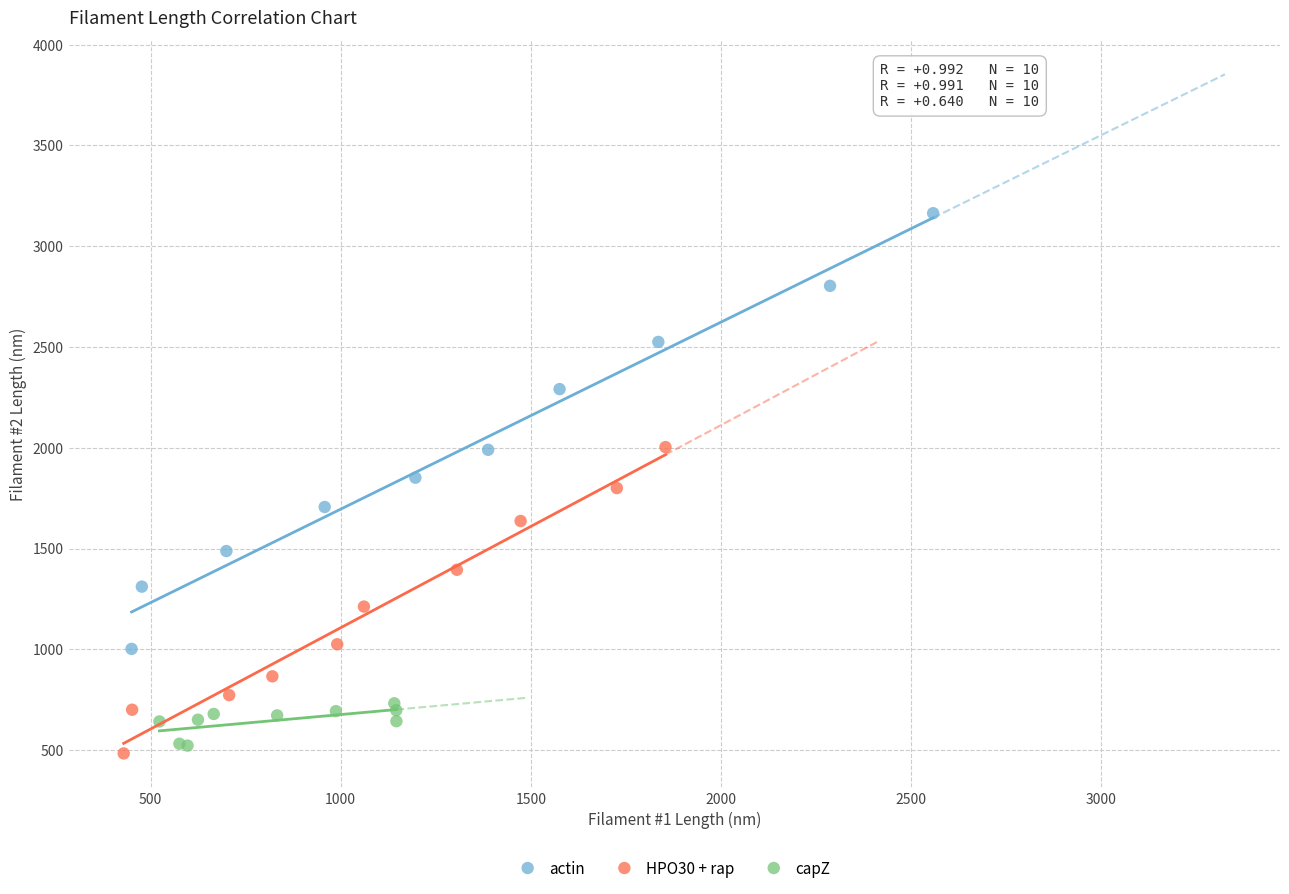

Which series reaches the minimum Y coordinate?

HPO30 + rap